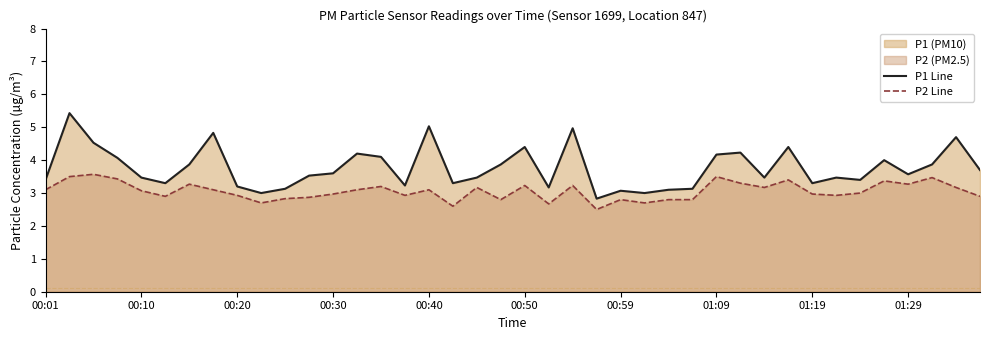

What is the total value across all series at 23?

5.3